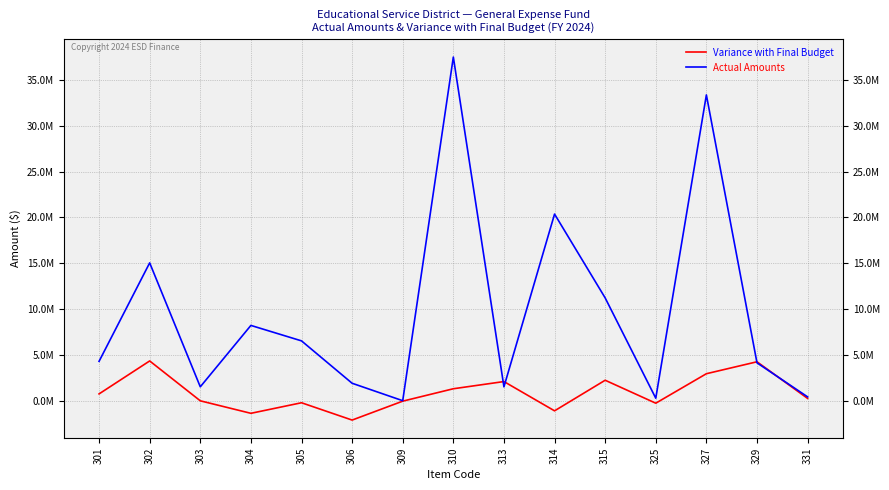

List the labels in order of Actual Amounts value, smallest first.

309, 325, 331, 313, 303, 306, 329, 301, 305, 304, 315, 302, 314, 327, 310